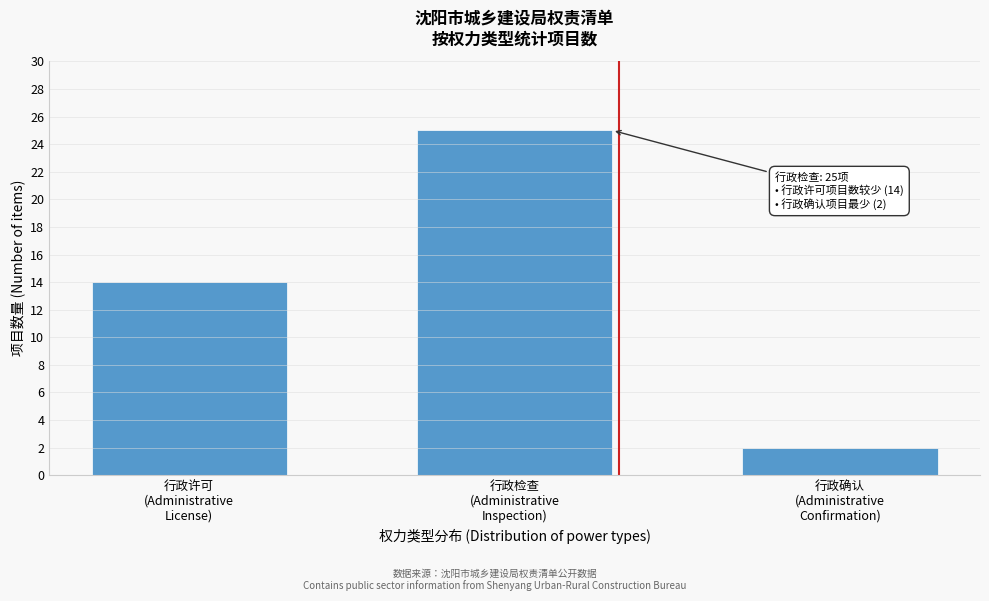

Reading left to right, list all the values displayed in this chart.

14	25	2